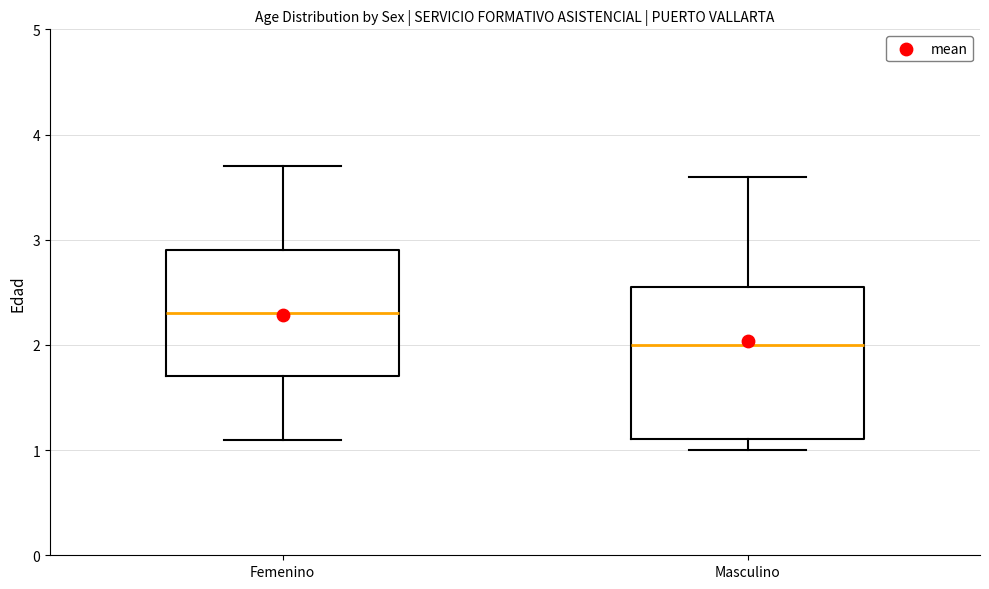

Reading left to right, transcribe this box plot: for each box, give where its median line is, the range the box spans, and where its two whiskers end, as read against the y-axis. The values are not printed on the chart, so give them approximately, as read against the axis.

Femenino: median 2.3, box 1.7 to 2.9, whiskers 1.1 to 3.7
Masculino: median 2.0, box 1.1 to 2.6, whiskers 1.0 to 3.6